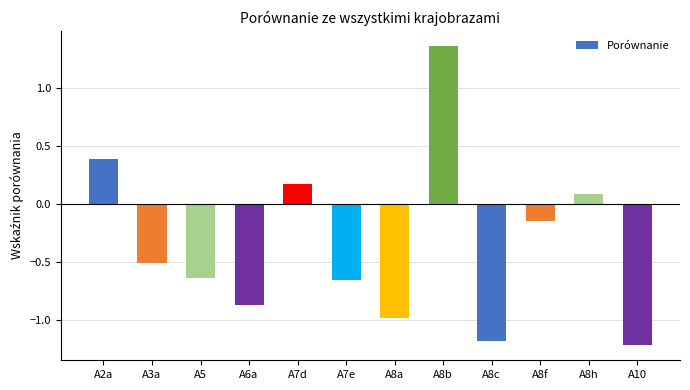

How many categories are shown in the chart?

12